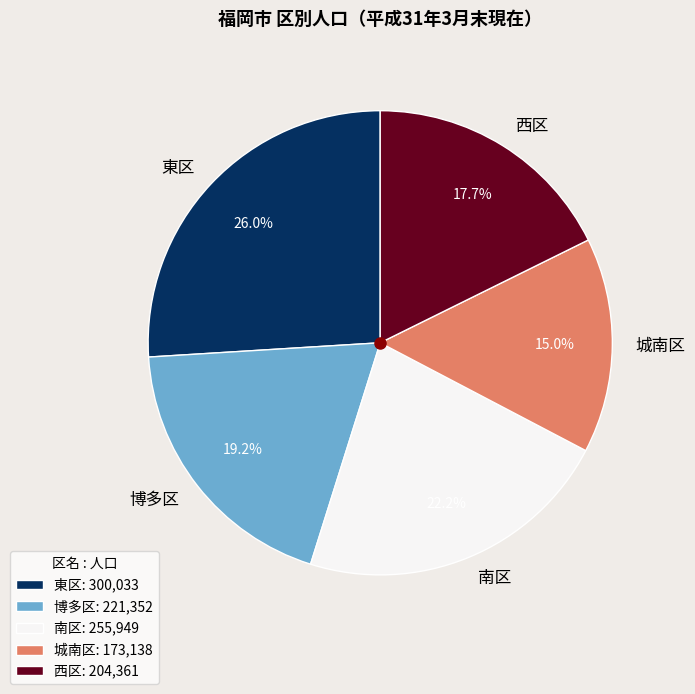

Rank the categories by value from lowest to highest.

城南区, 西区, 博多区, 南区, 東区